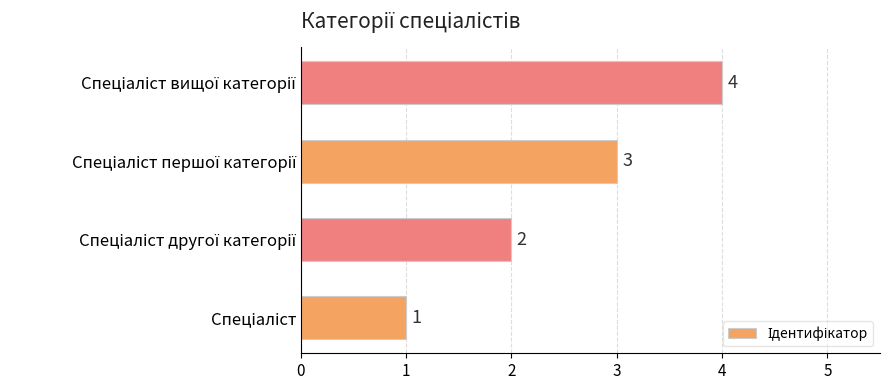

How many values are between 2 and 4?

3